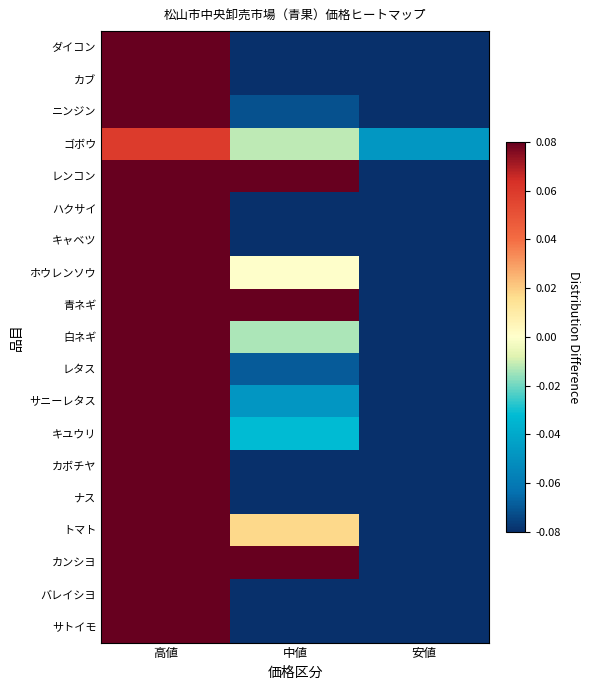

What is the smallest value displayed?

-0.1